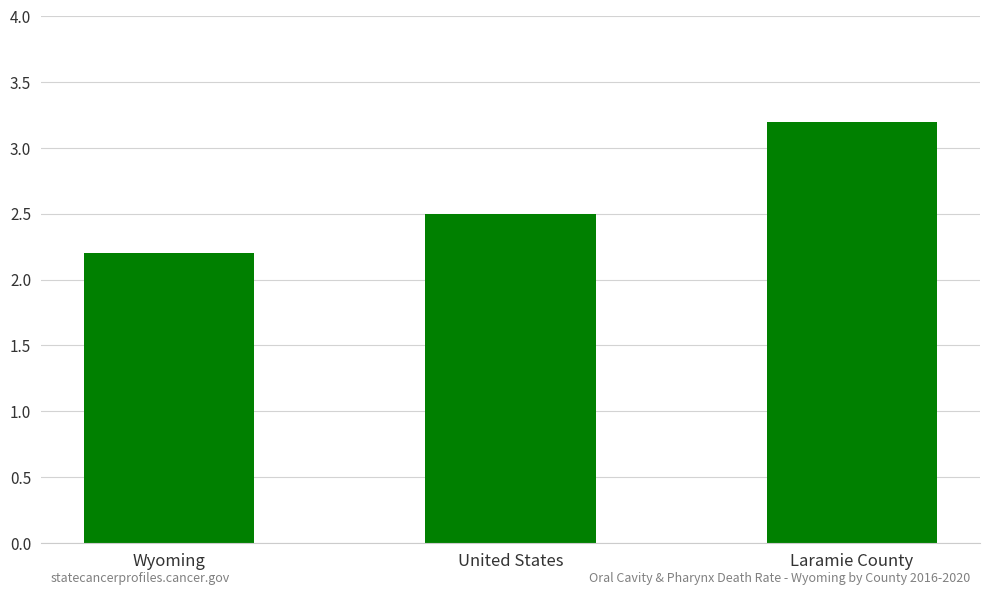

What is the change in value from United States to Laramie County?

+0.7